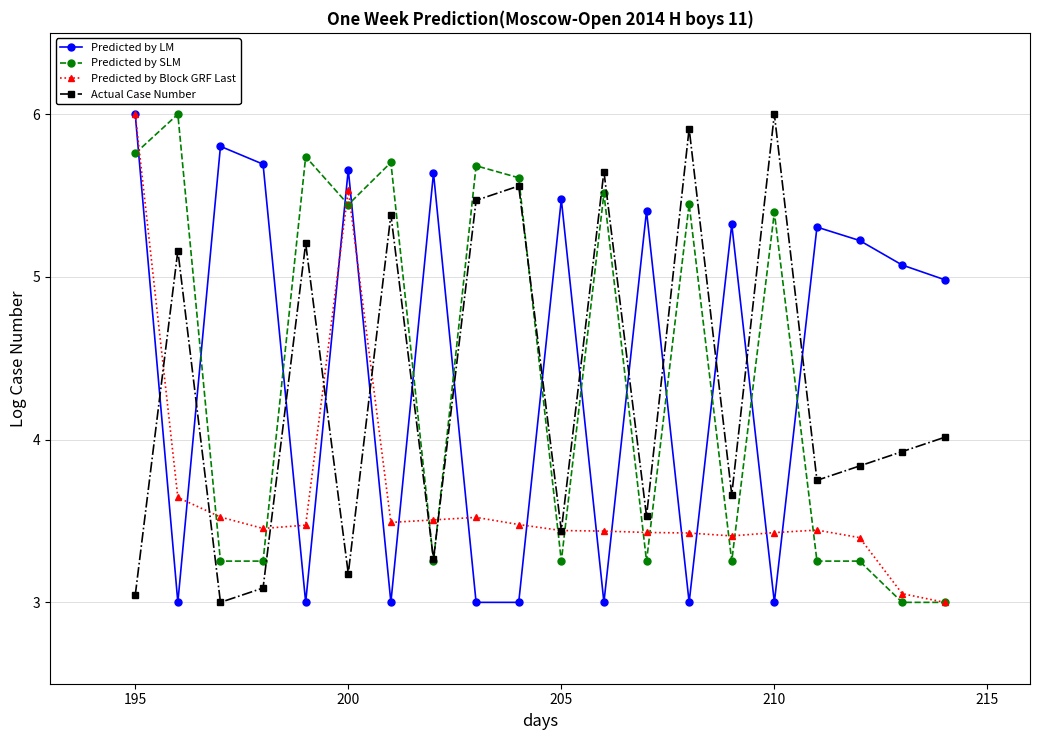

In Actual Case Number, how many points are lower than both neighbors (excluding endpoints)?

7